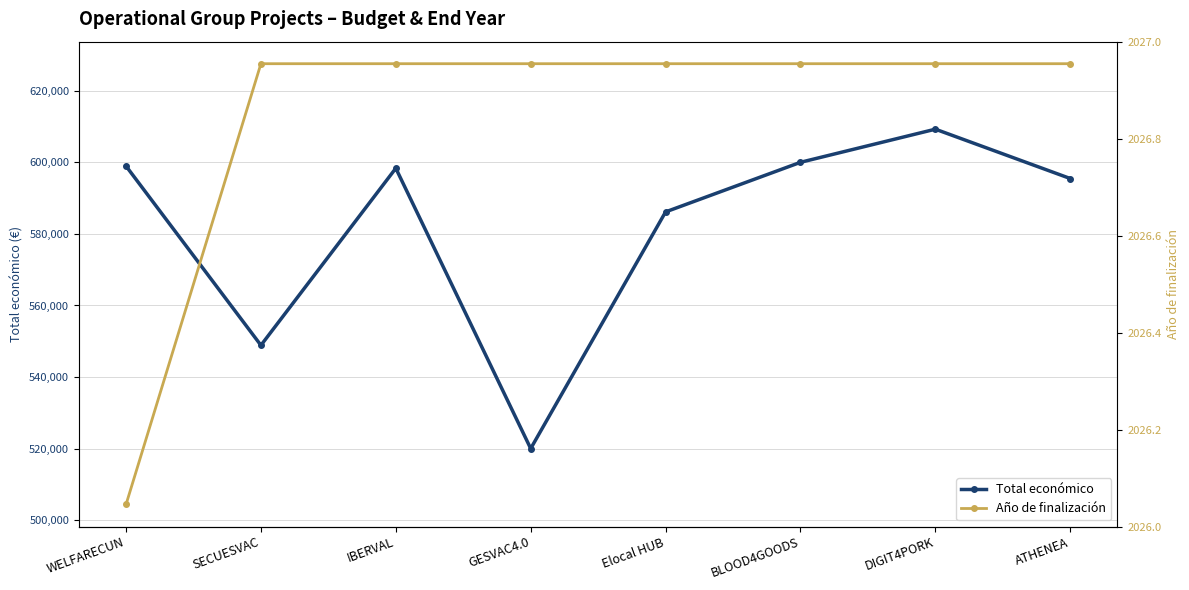

What is the label of the 8th point from the right?

WELFARECUN